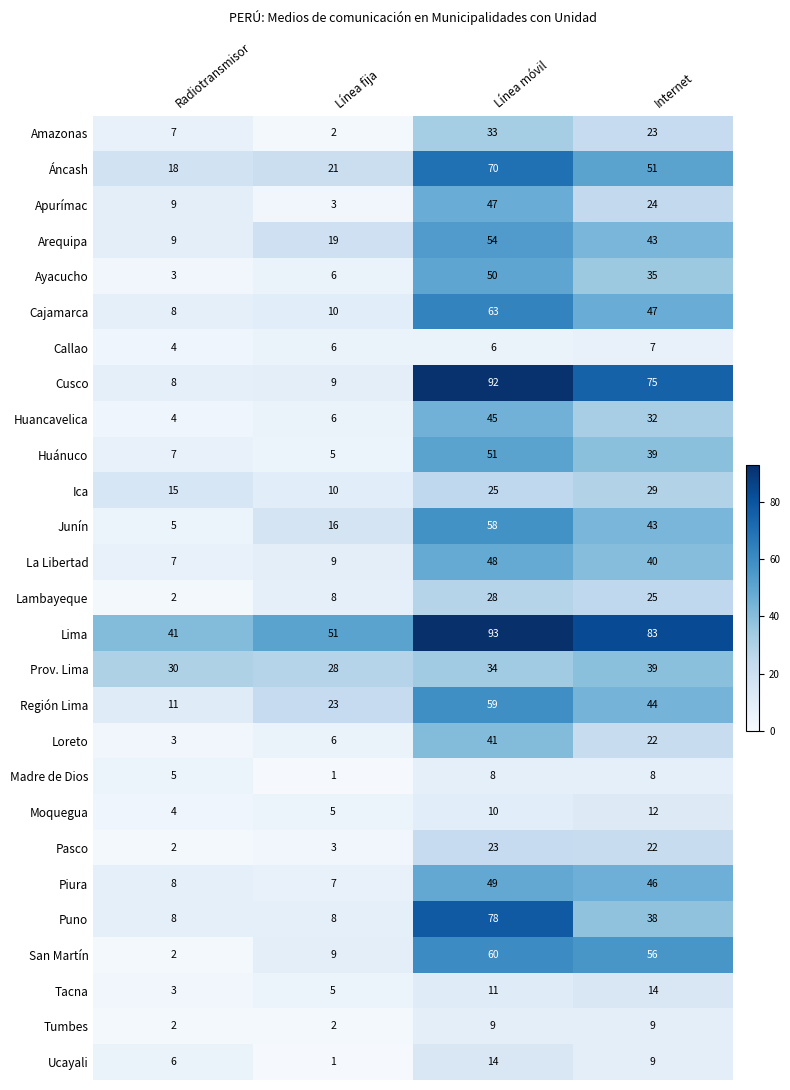

At which category is the sum across all series the highest?

Línea móvil